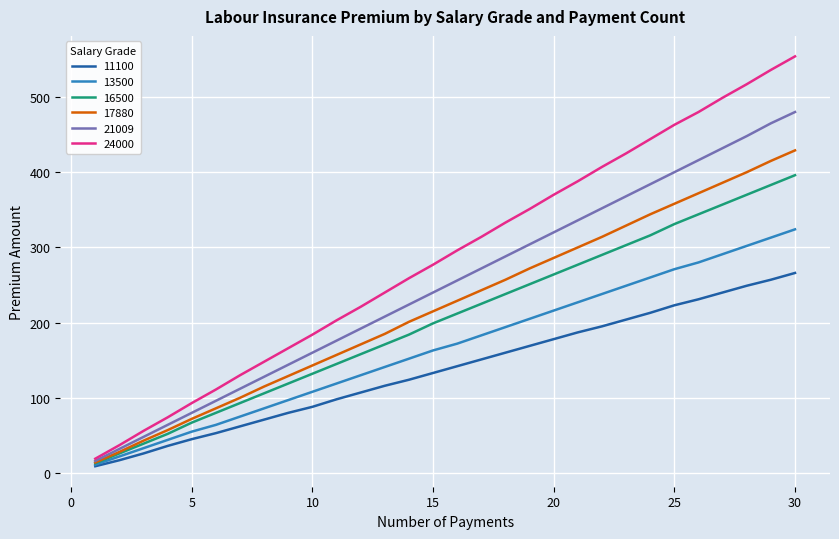

Rank the series by their maximum value, from lowest to highest.

11100, 13500, 16500, 17880, 21009, 24000